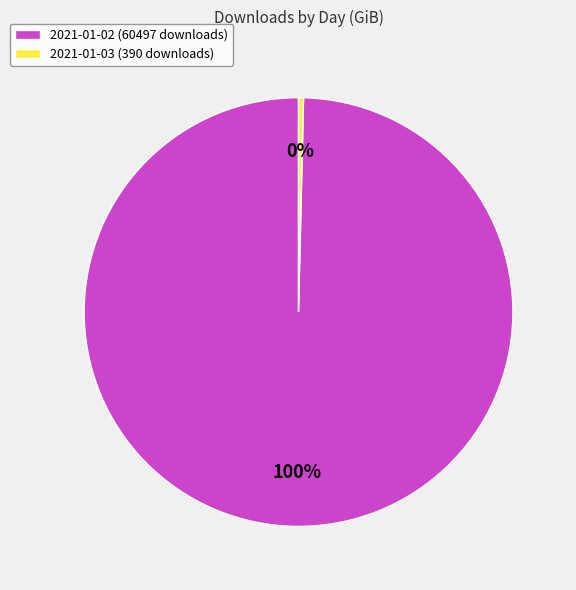

How many slices are in this pie chart?

2